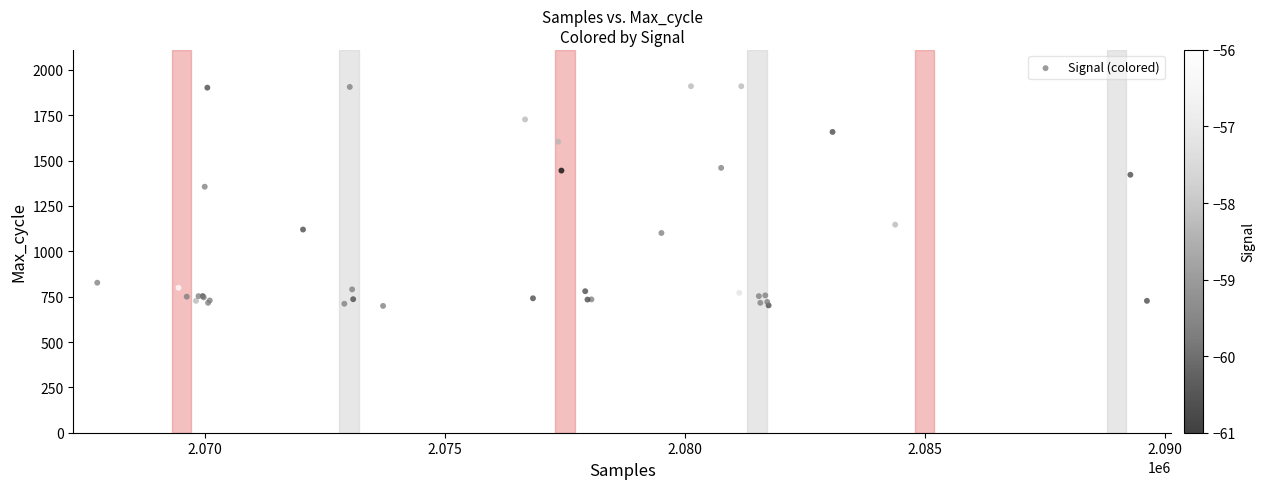

What Y value in the scatter plot is closest to 1304?

1356